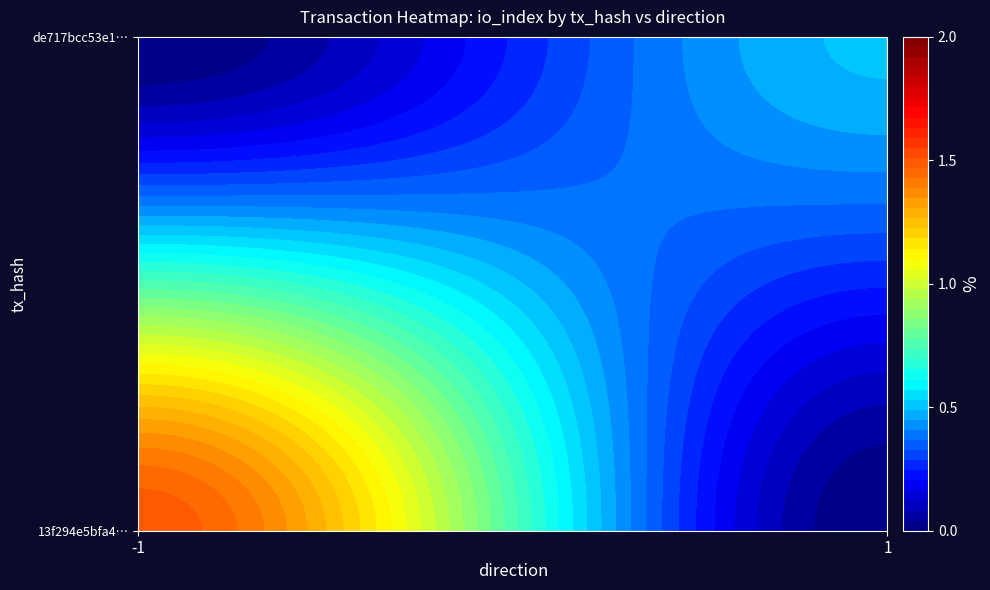

List the labels in order of 13f294e5bfa4a6c9cdea0e98e3526678a882250 value, largest first.

-1, 1